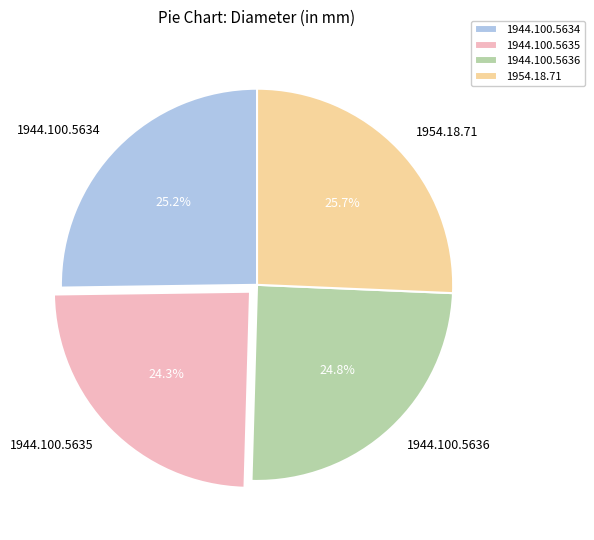

How many segments does this pie chart have?

4